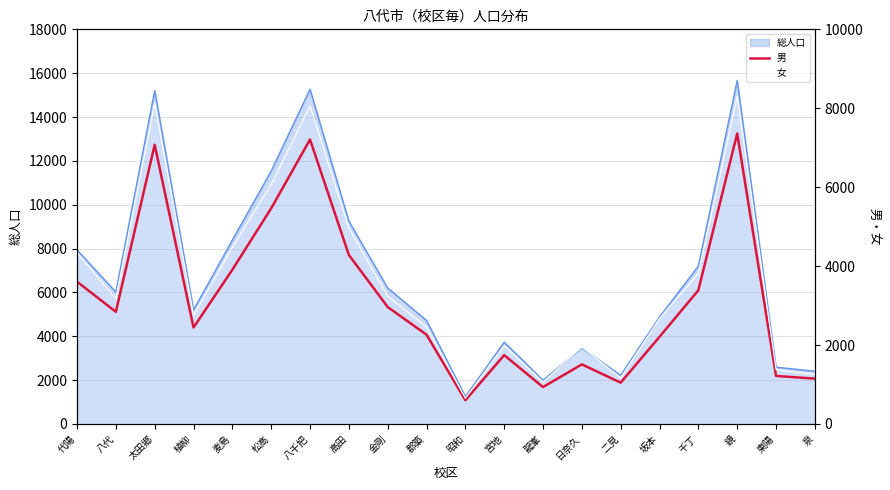

Between 代陽 and 千丁, which is larger?

代陽